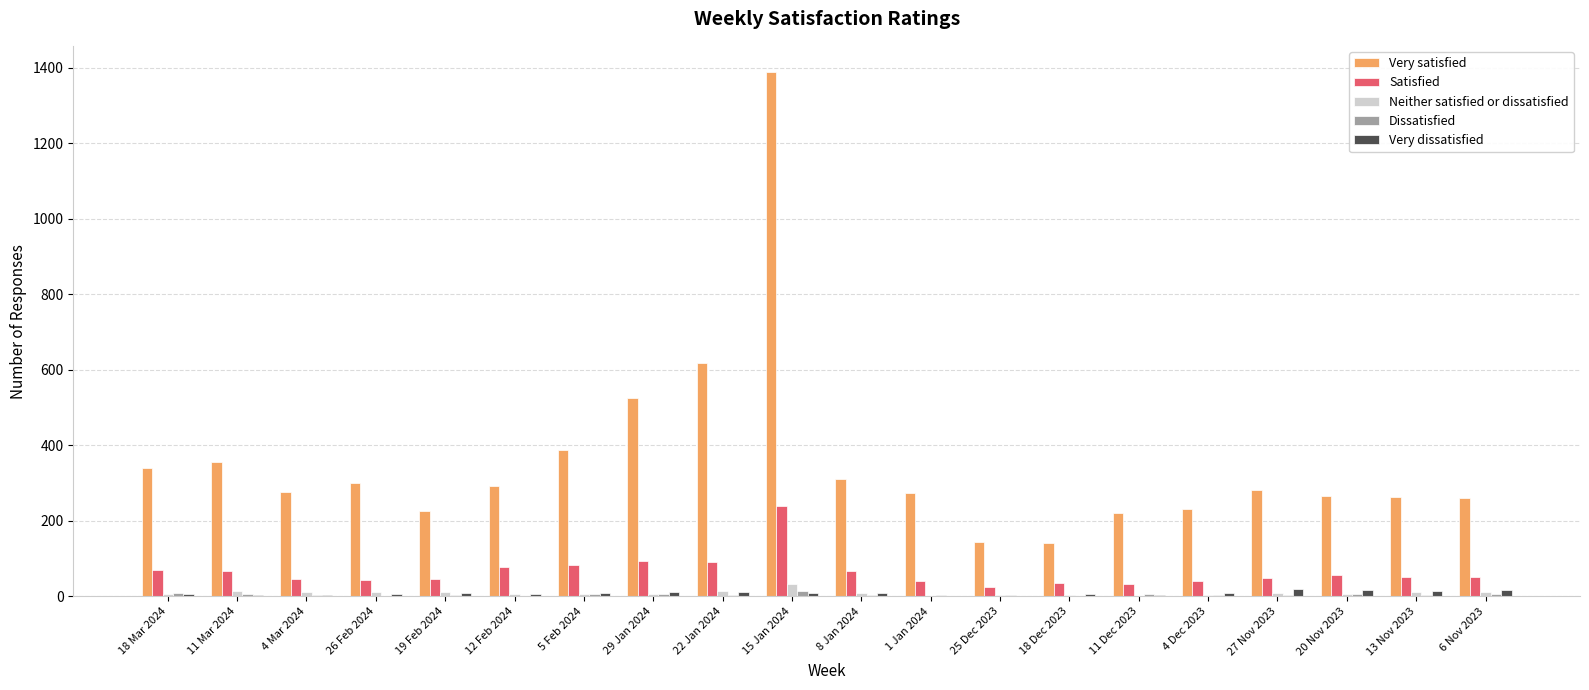

At which label does Very satisfied reach its peak?

15 Jan 2024